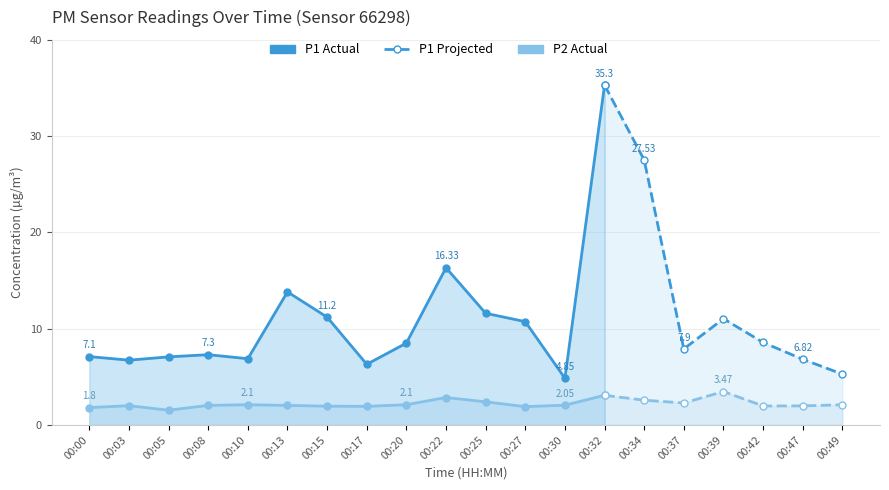

How many data points does each series have?

20